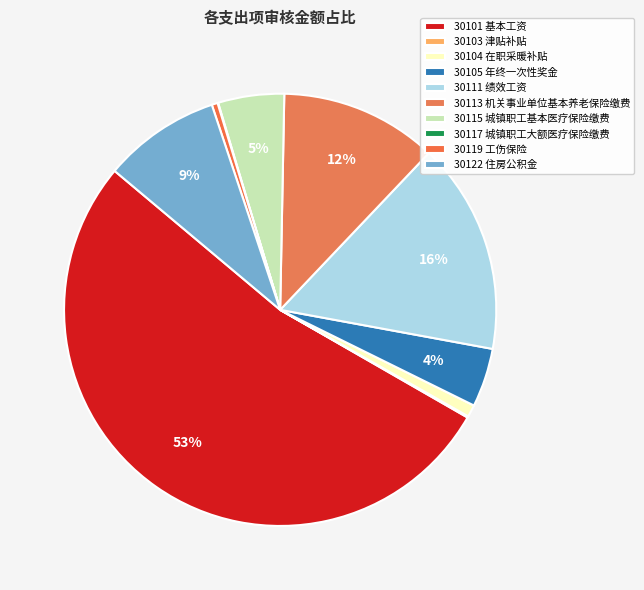

Combined, what portion of the pie is 30103 津贴补贴 and 30115 城镇职工基本医疗保险缴费?

5.0%